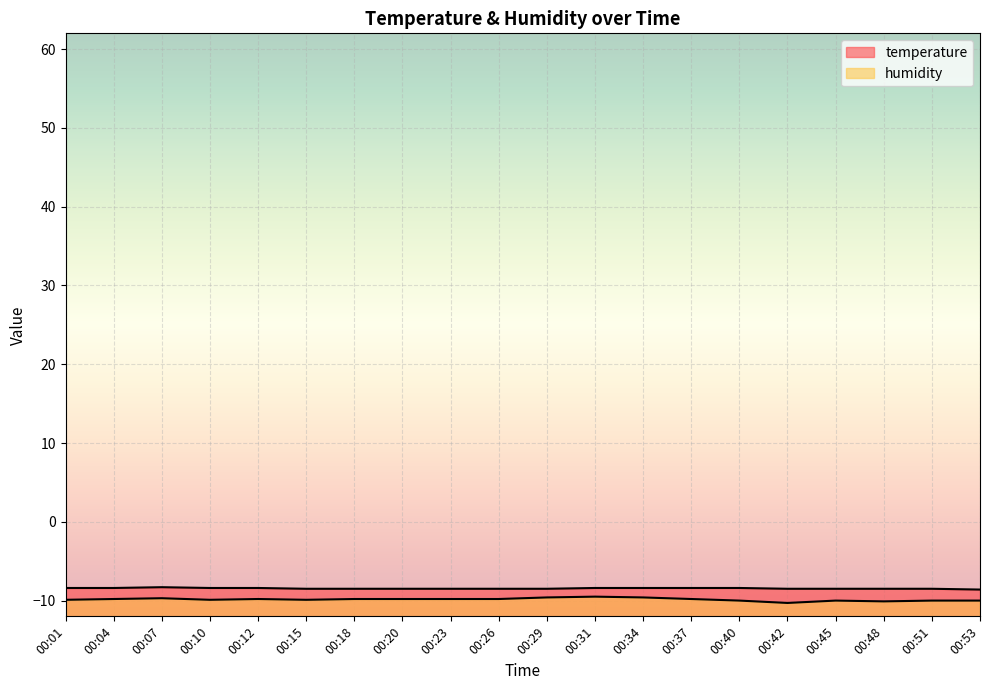

At how many categories does at least one series exceed -9?

20